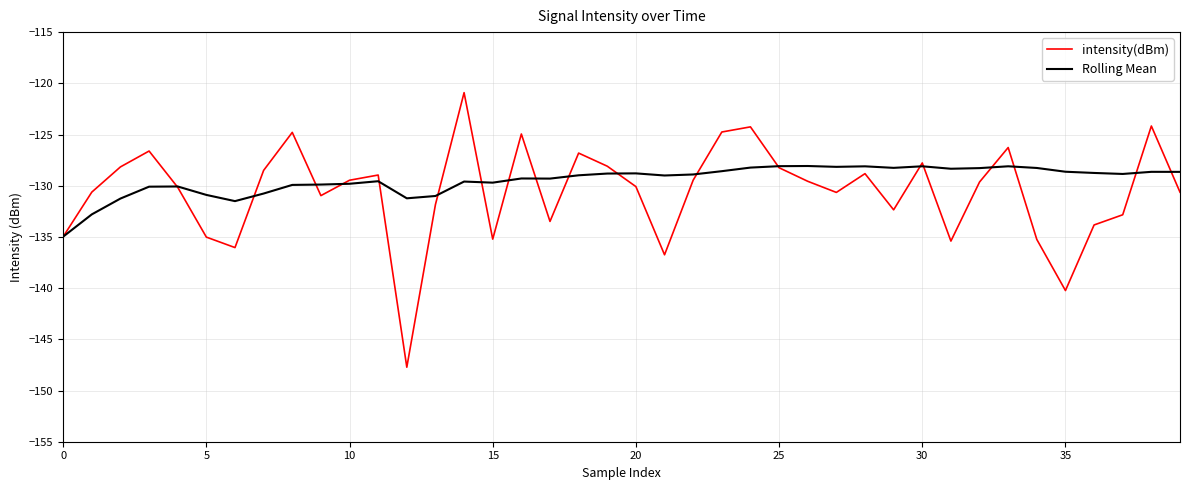

Which series has the widest spread of values?

intensity(dBm)